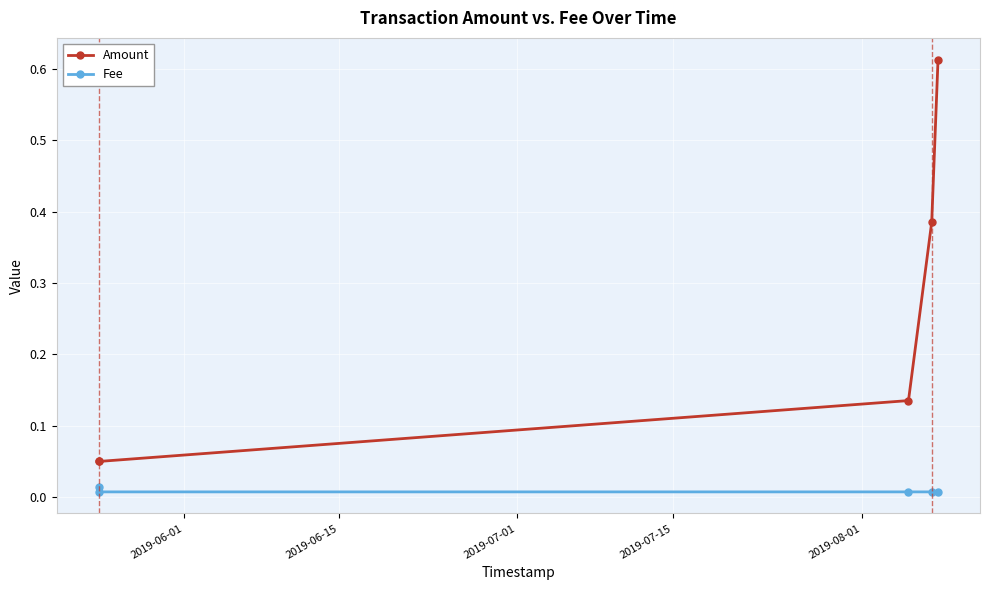

Which series has the largest total across all categories?

Amount